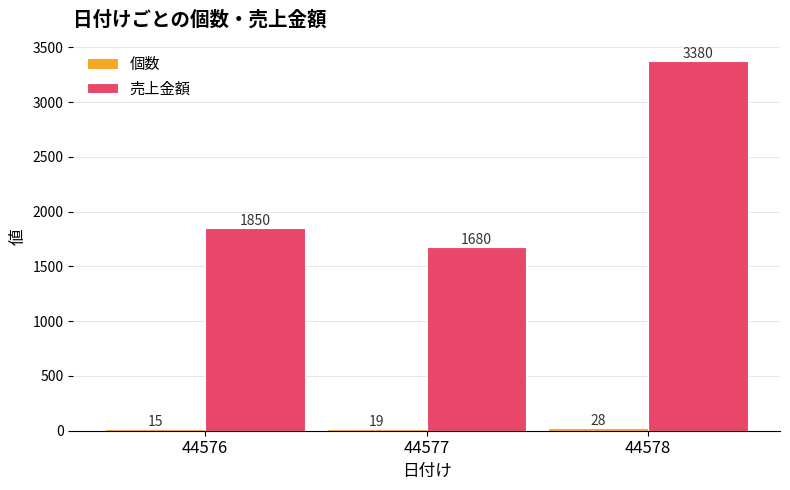

How many 売上金額 values are between 1680 and 3380?

3